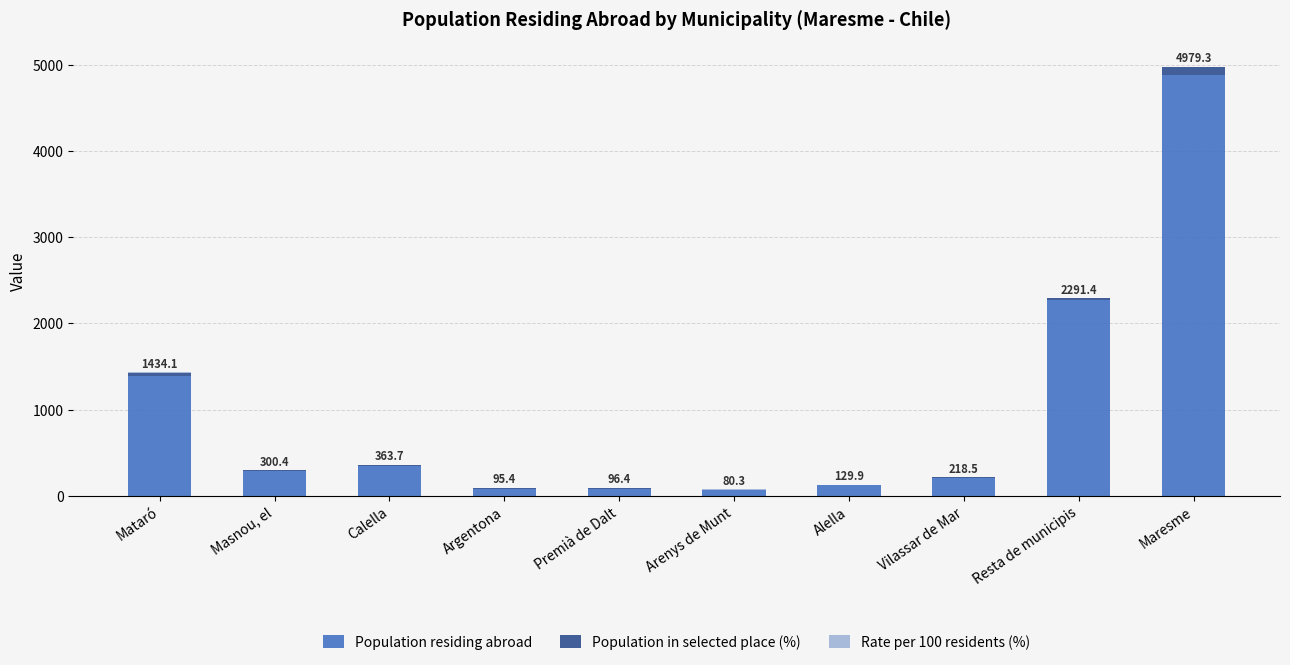

At which category is the sum across all series the highest?

Maresme